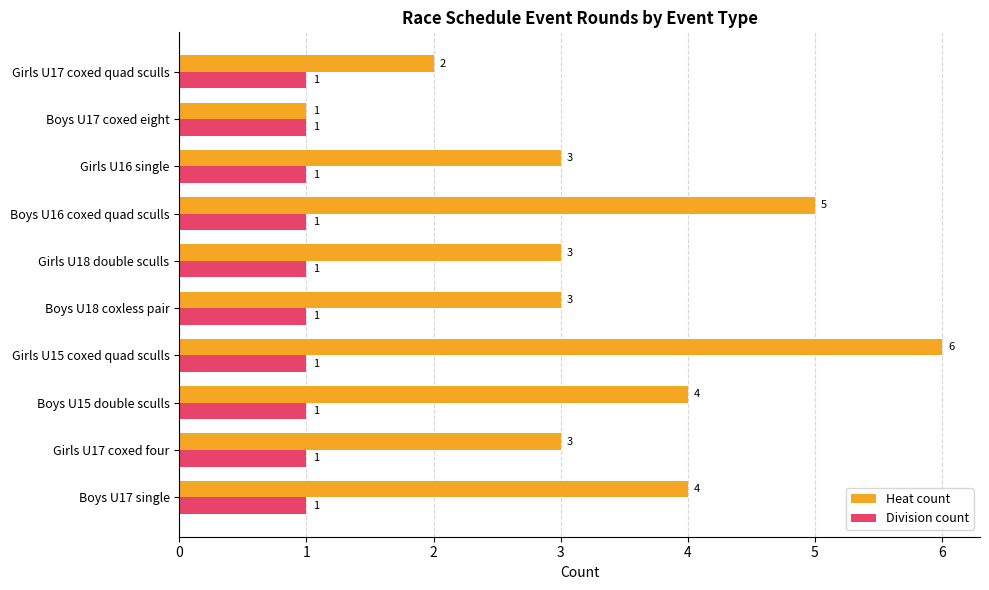

What is the highest value of the Division count series?

1